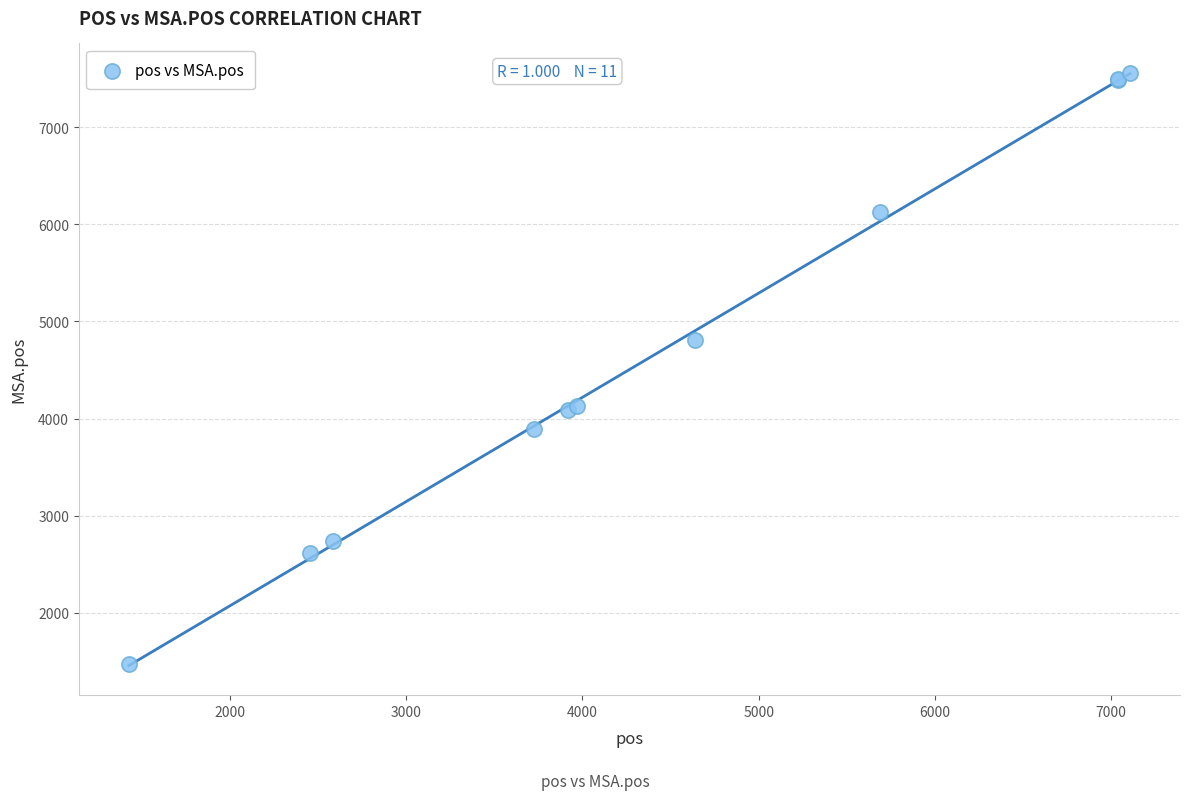

What Y value in the scatter plot is closest to 4516?

4804